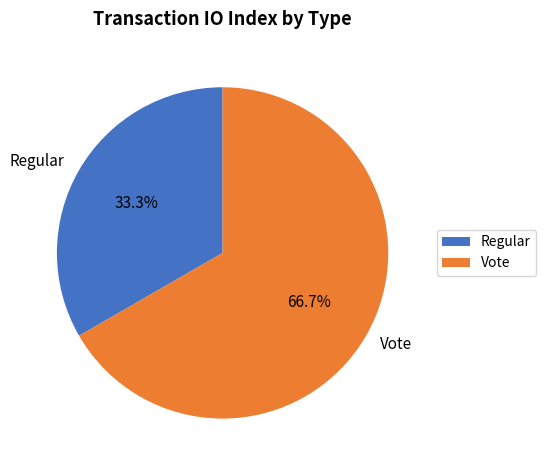

To the nearest percent, what is the combined percentage of Vote and Regular?

100%